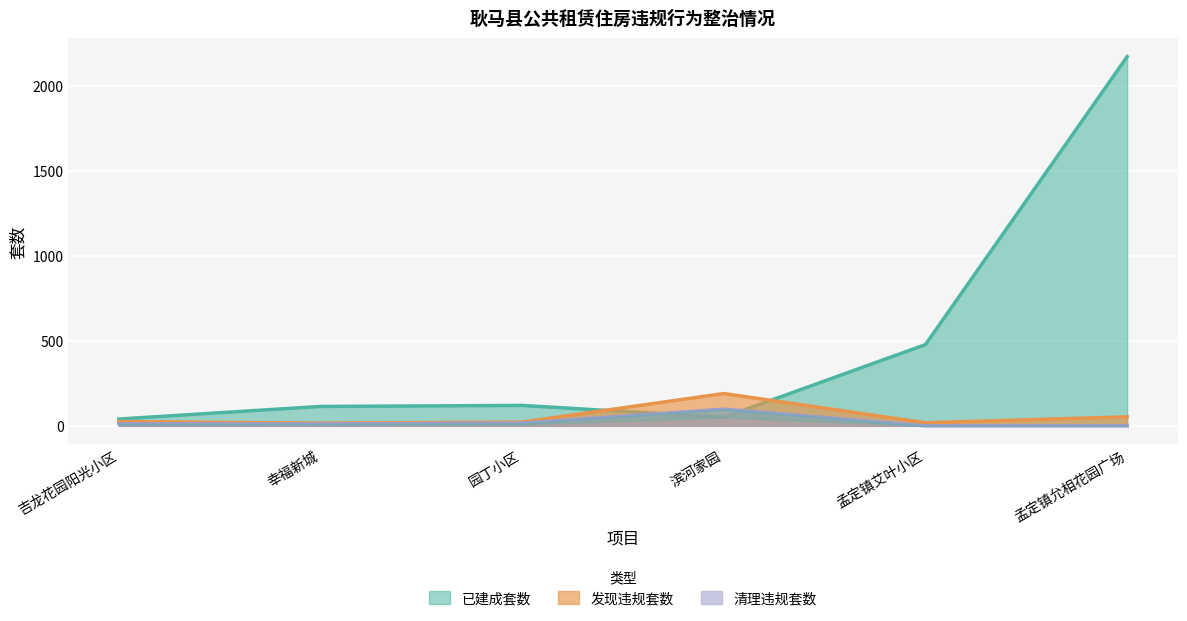

Rank the series by their maximum value, from highest to lowest.

已建成套数, 发现违规套数, 清理违规套数